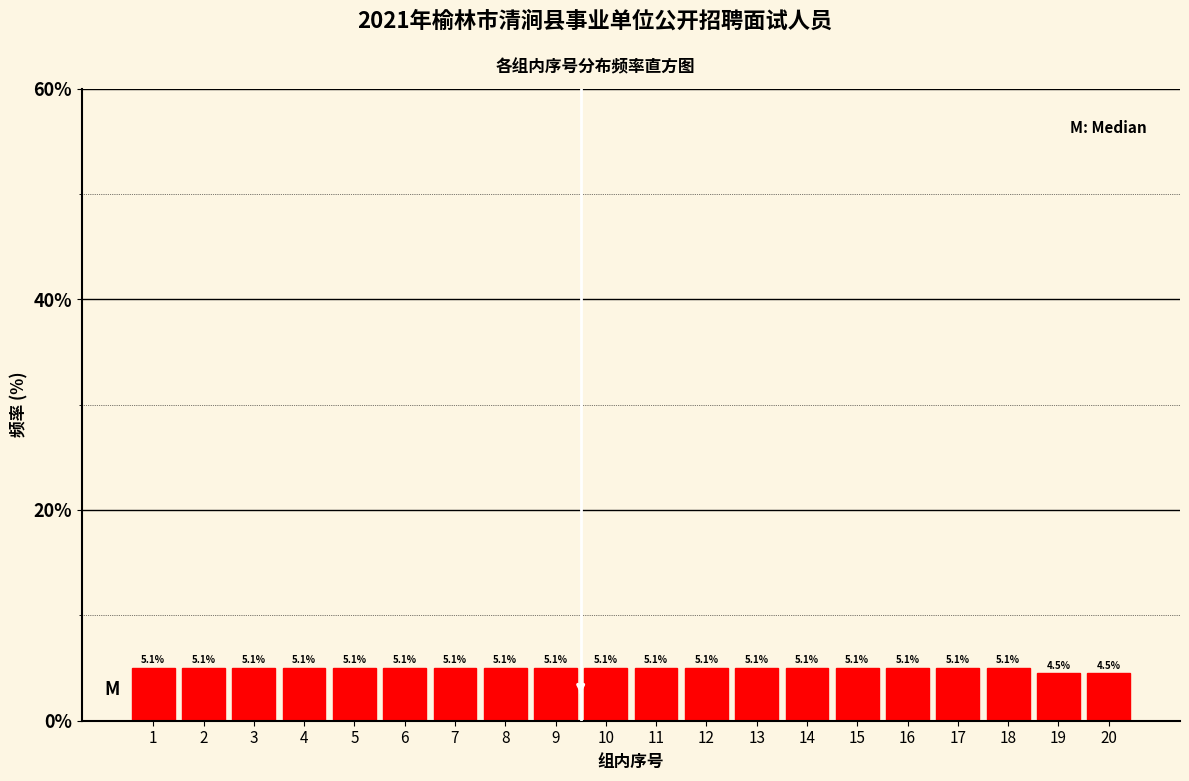

Reading right to left, list all the values displayed in this chart.

4.5	4.5	5.1	5.1	5.1	5.1	5.1	5.1	5.1	5.1	5.1	5.1	5.1	5.1	5.1	5.1	5.1	5.1	5.1	5.1